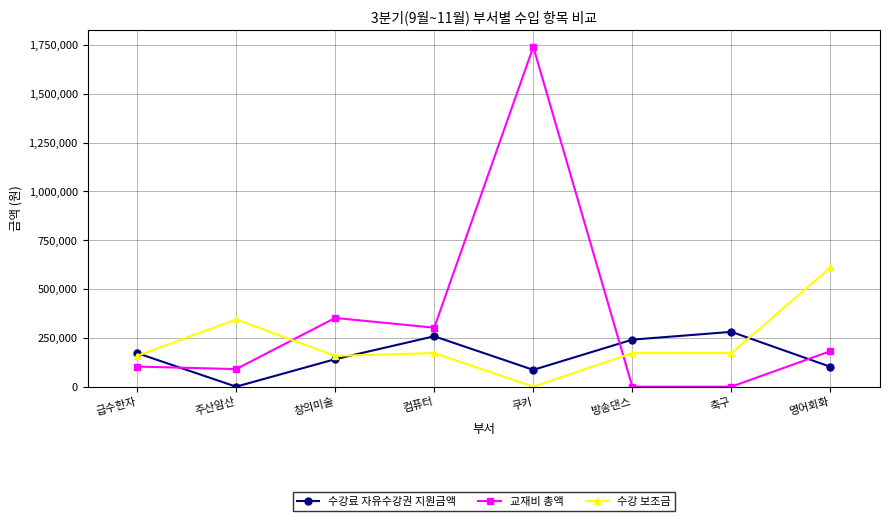

What is the difference between the maximum and second lowest values in the 수강 보조금 series?

452820